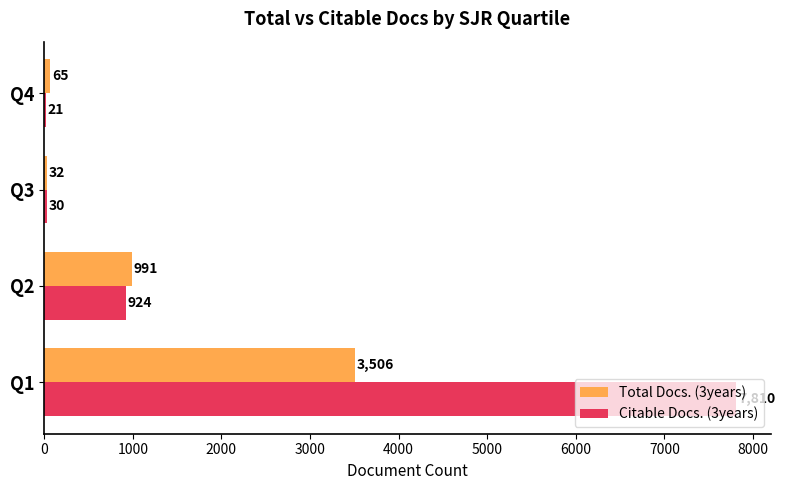

The Total Docs. (3years) series shows 32 at Q3. True or false?

True